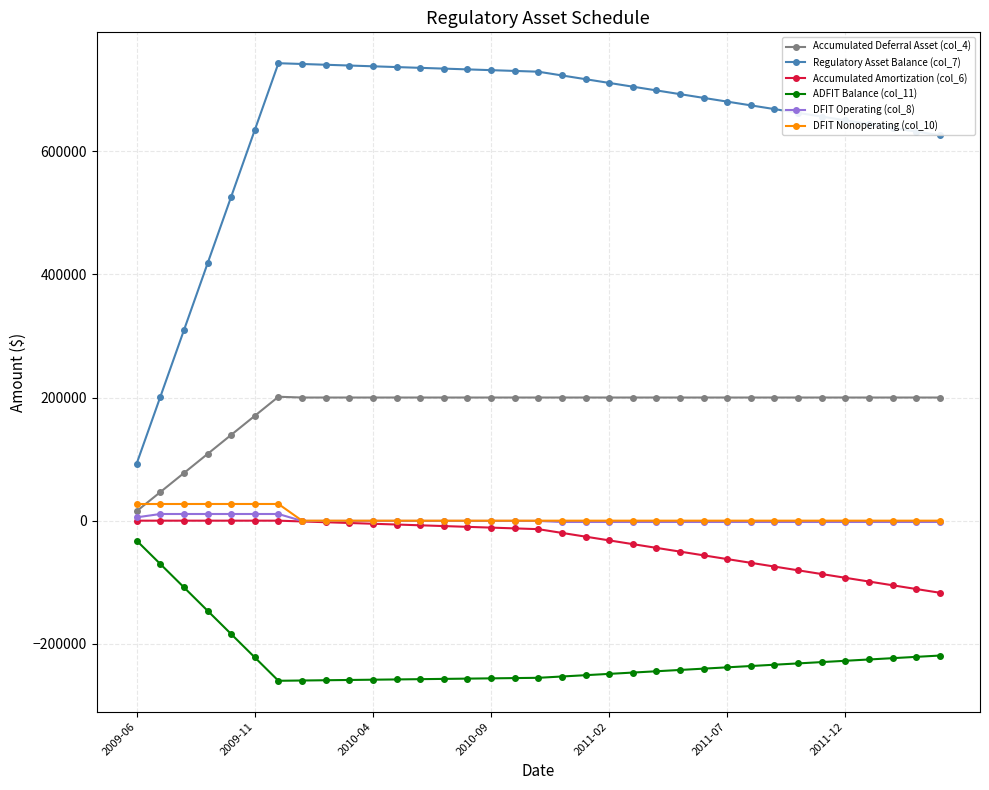

Does the chart have visible grid lines?

Yes